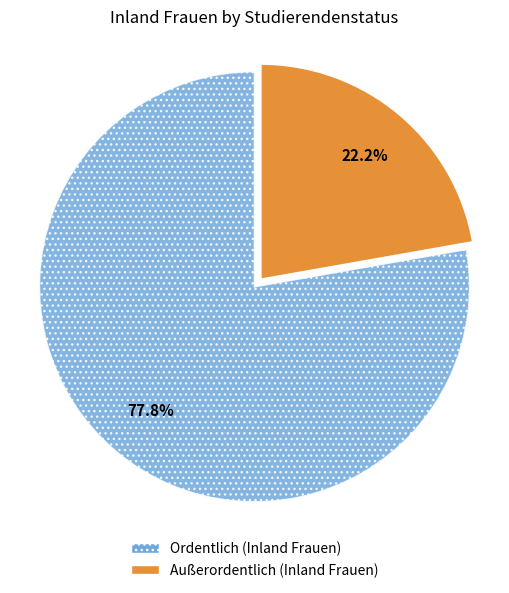

How much of the chart is everything except Ordentlich?

22.2%